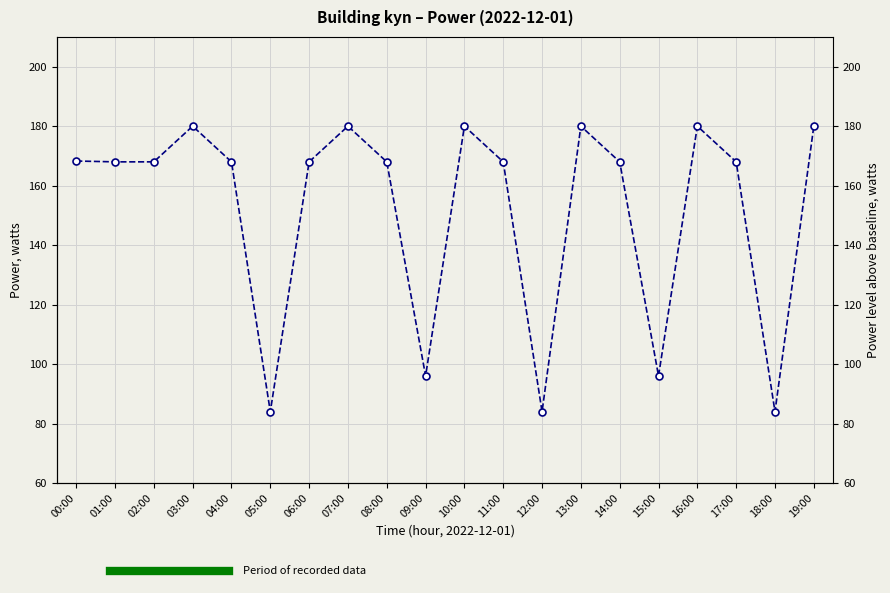

Rank the categories by value from lowest to highest.

05:00, 12:00, 18:00, 09:00, 15:00, 01:00, 02:00, 04:00, 06:00, 08:00, 11:00, 14:00, 17:00, 00:00, 03:00, 07:00, 10:00, 13:00, 16:00, 19:00